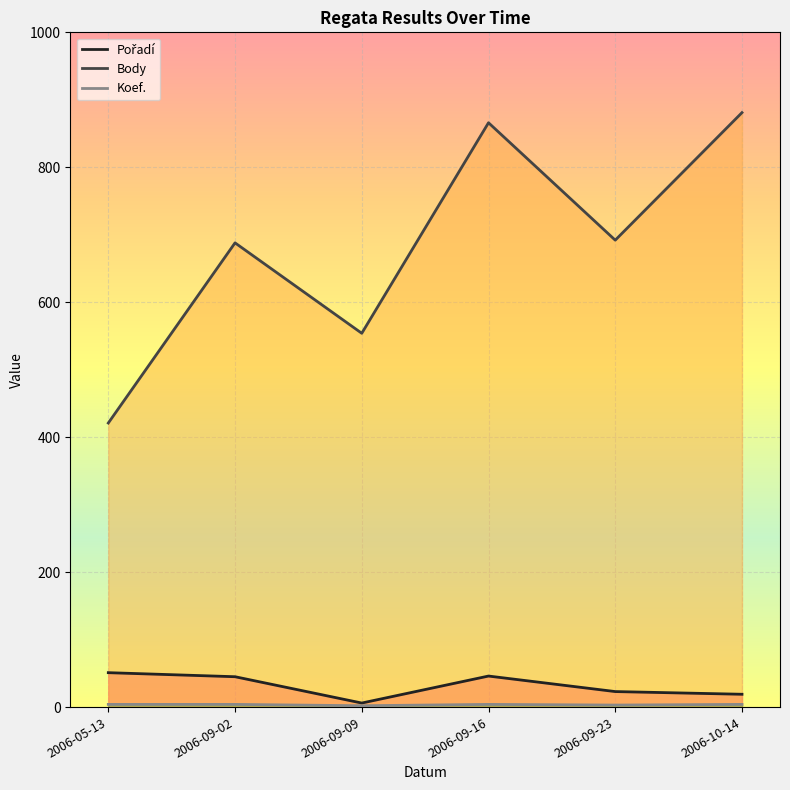

True or false: Pořadí and Koef. intersect in this chart.

False